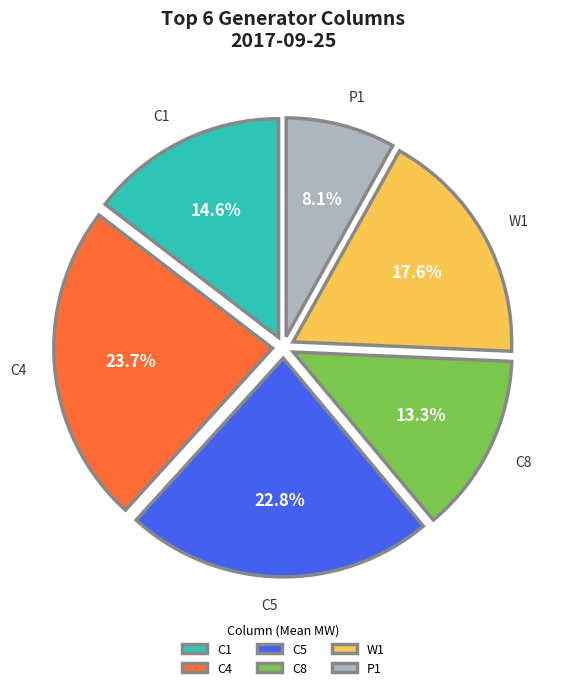

Do P1 and C1 together represent more than half of the pie?

No